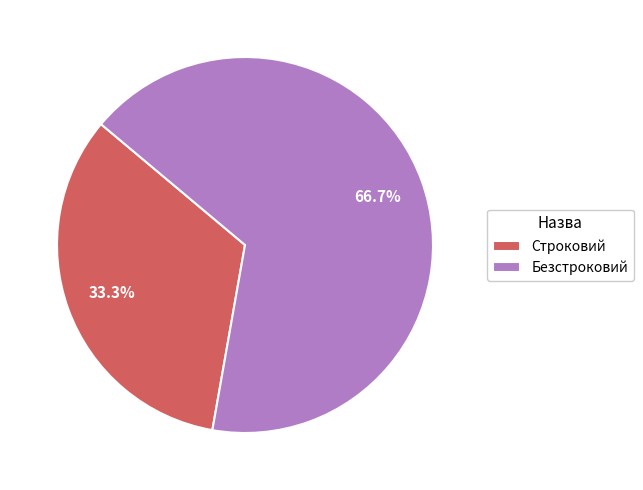

What percentage do Безстроковий and Строковий together represent?

100.0%